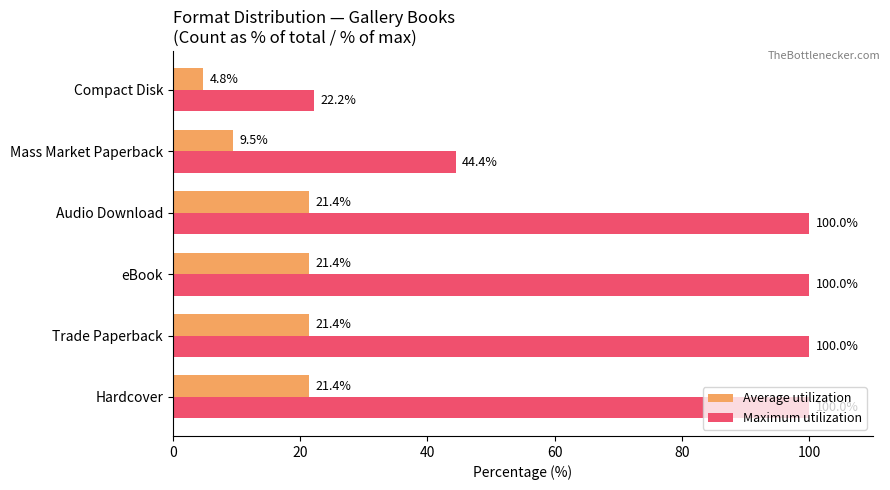

Where is Average utilization nearest to the value 13?

Mass Market Paperback